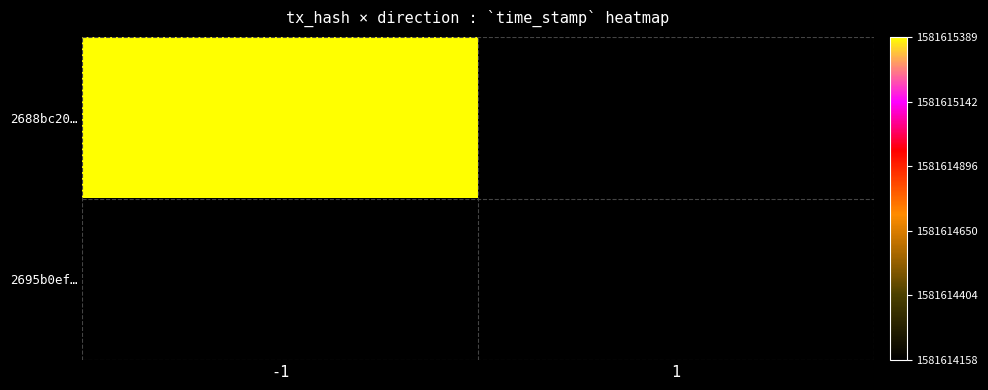

How many distinct data groups are displayed?

2